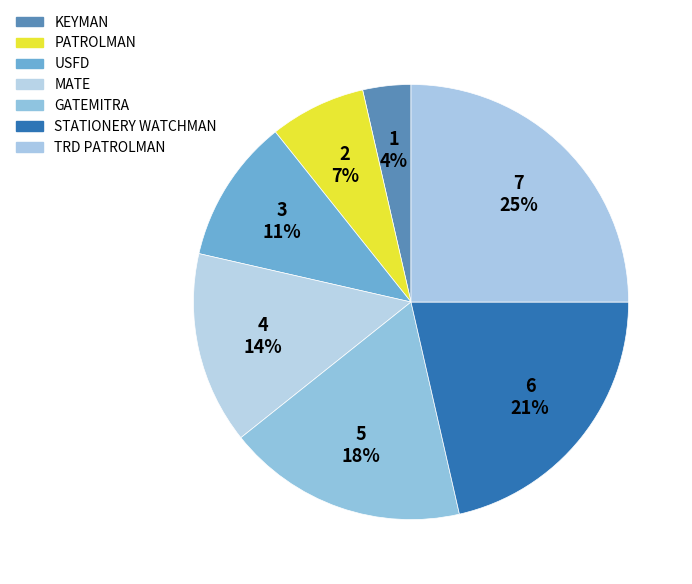

How many slices are in this pie chart?

7